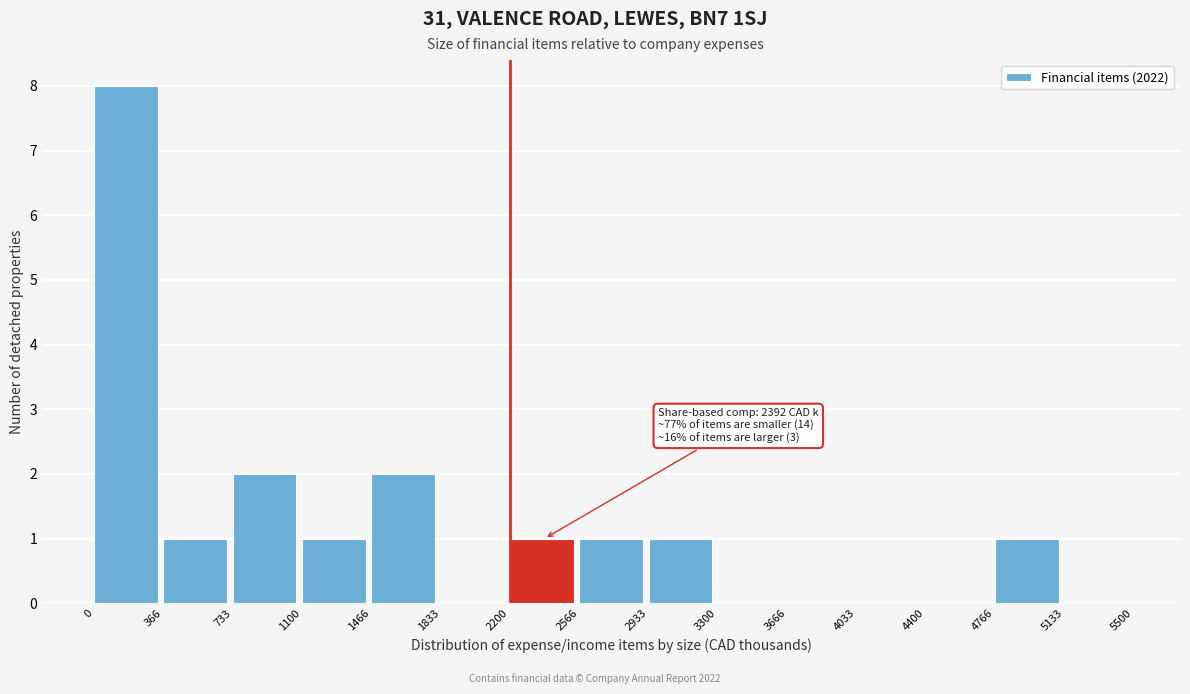

Over which range of the x-axis is the bar tallest?

0 to 366